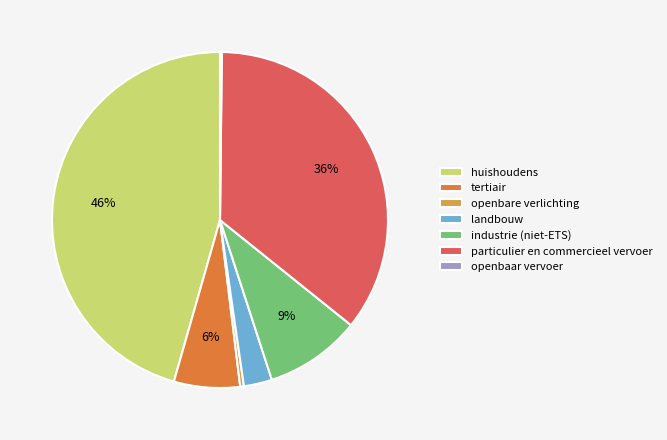

Combined, do industrie (niet-ETS) and particulier en commercieel vervoer account for over 50%?

No